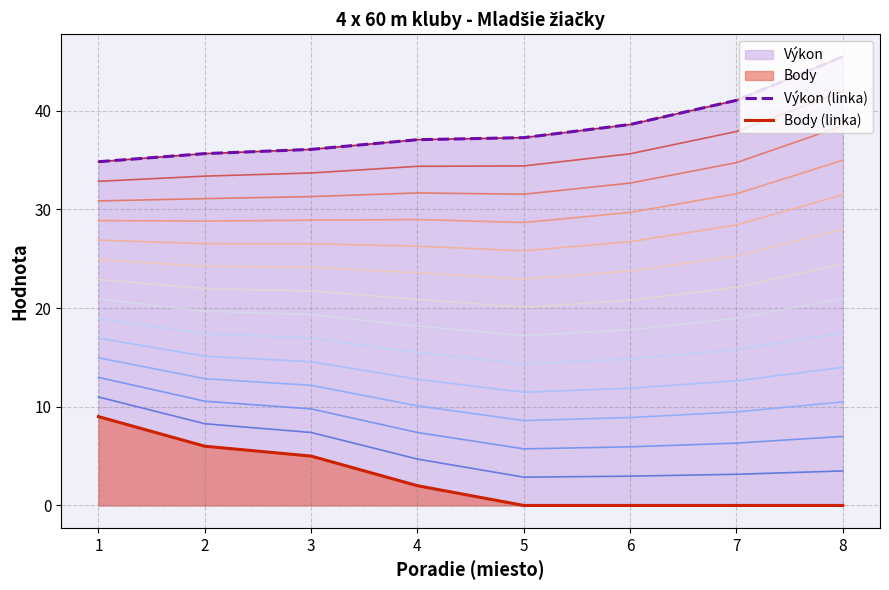

True or false: Body (linka) has more than 1 points higher than both neighbors.

False